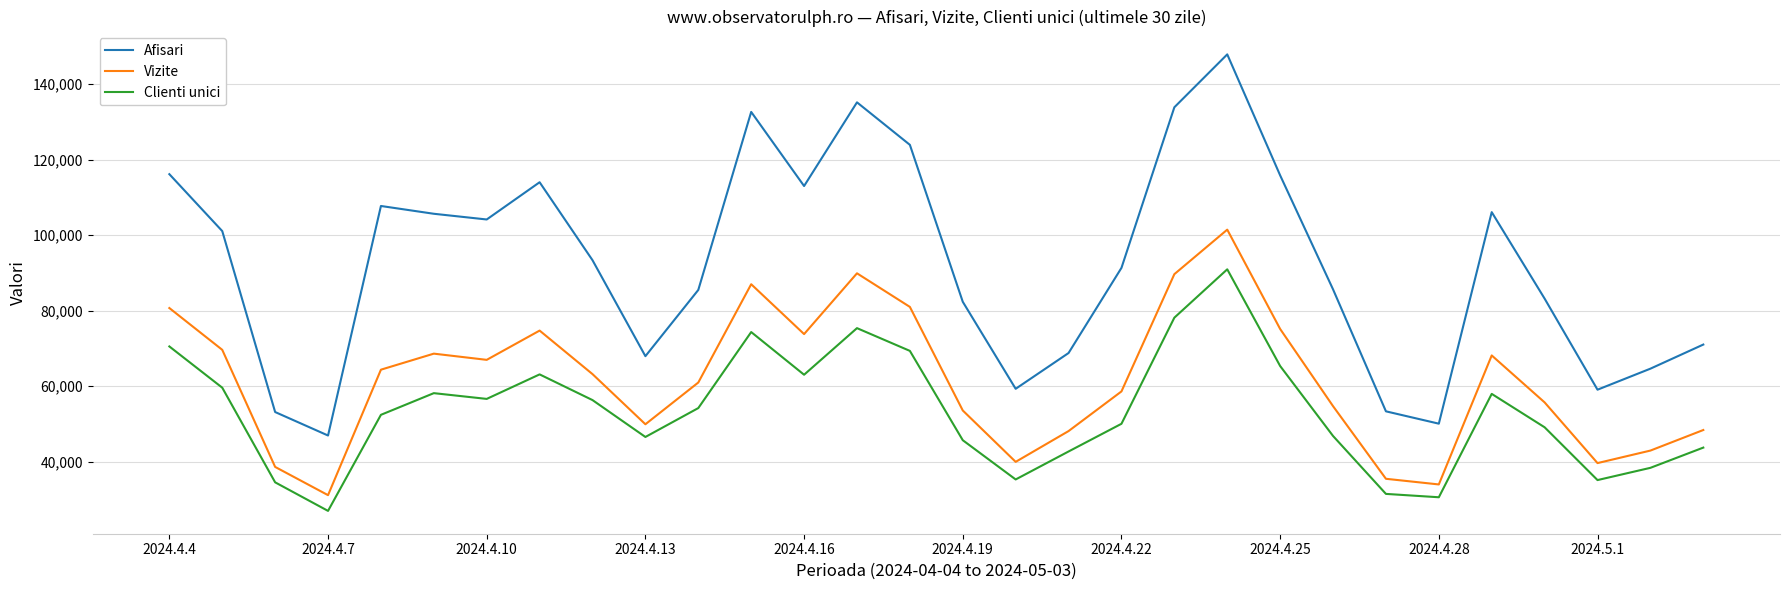

True or false: Clienti unici and Afisari cross at least once.

False